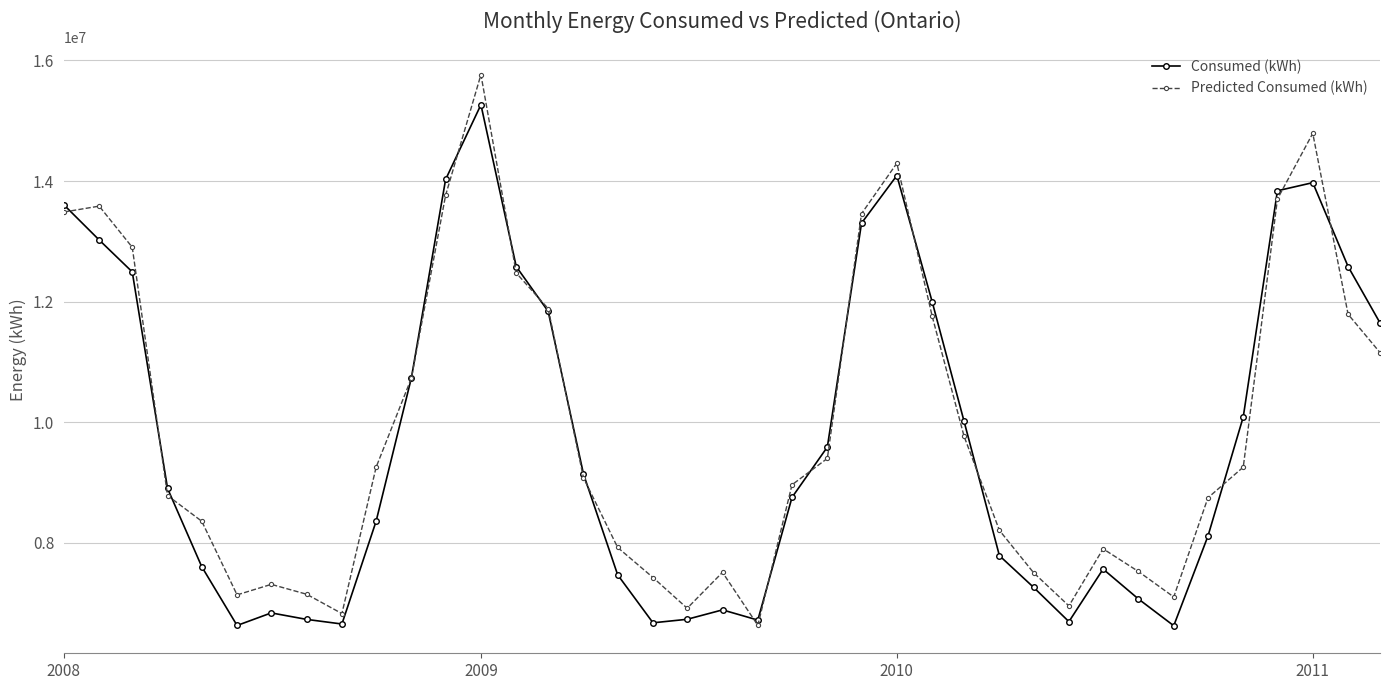

Rank the series by their maximum value, from lowest to highest.

Consumed (kWh), Predicted Consumed (kWh)